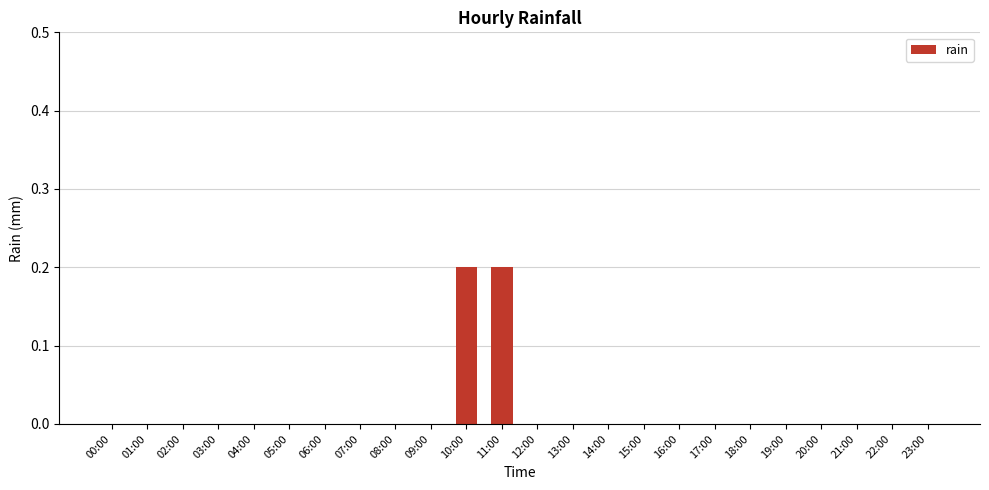

Between 11:00 and 09:00, which is larger?

11:00